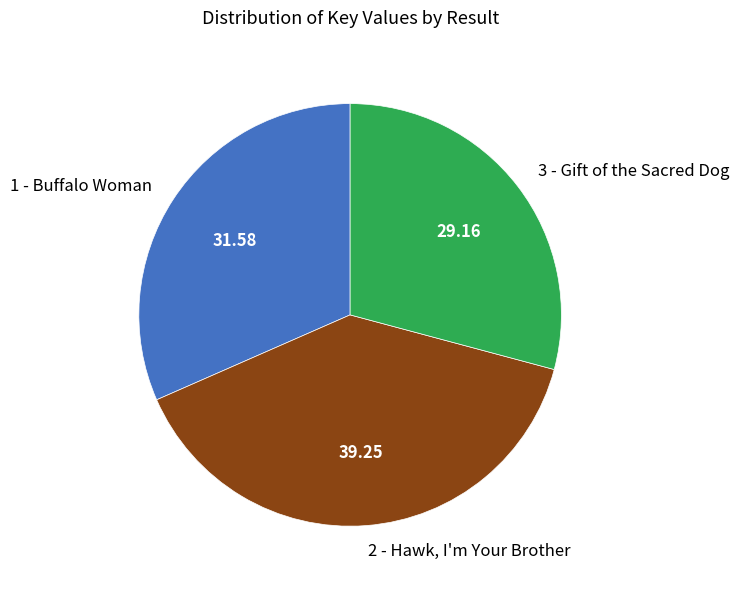

Is the sum of 3 - Gift of the Sacred Dog and 1 - Buffalo Woman greater than half?

Yes